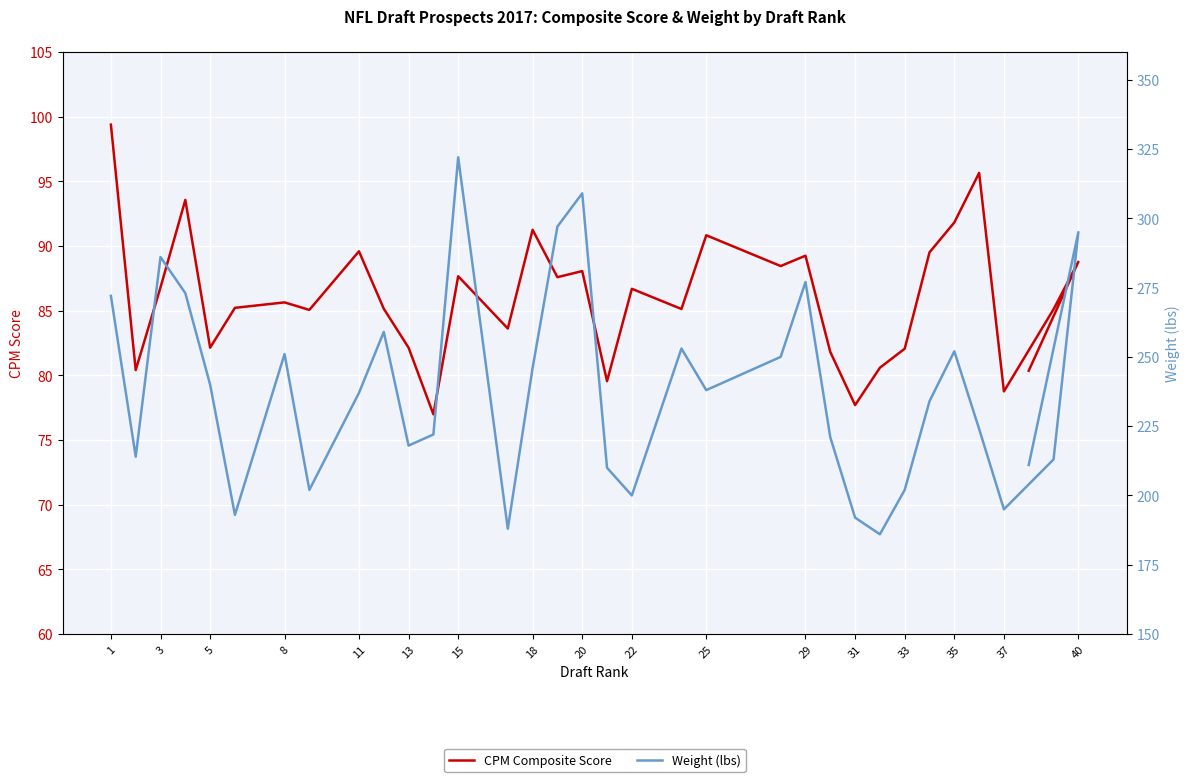

Is the value of CPM Composite Score at 40 greater than the value of Weight (lbs) at 31?

No